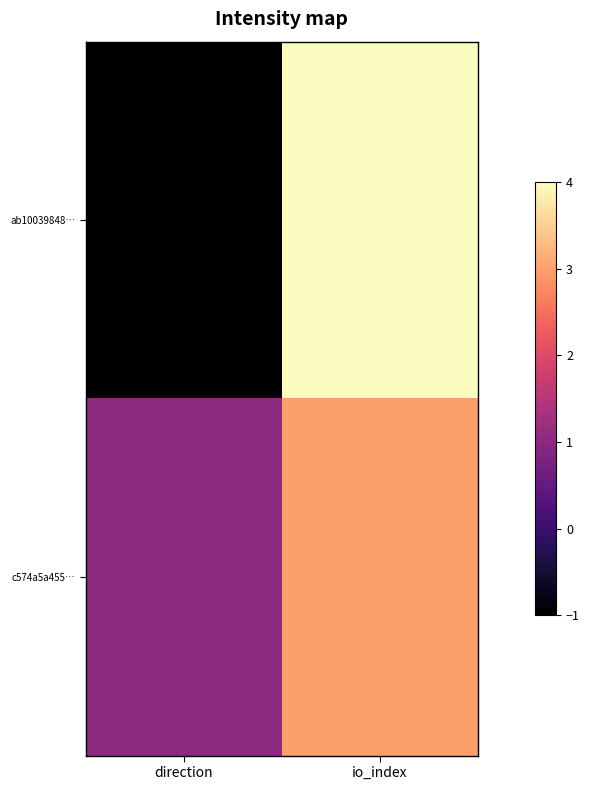

List the series in order of their overall mean, highest first.

c574a5a455…, ab10039848…